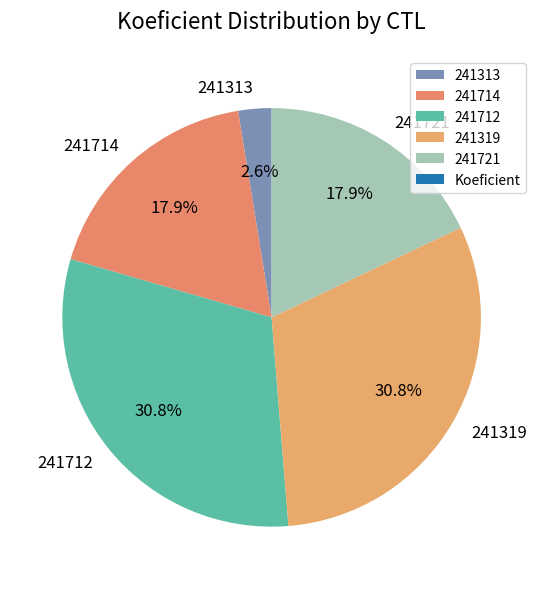

What is the ratio of the value at 241313 to the value at 241319?

0.1